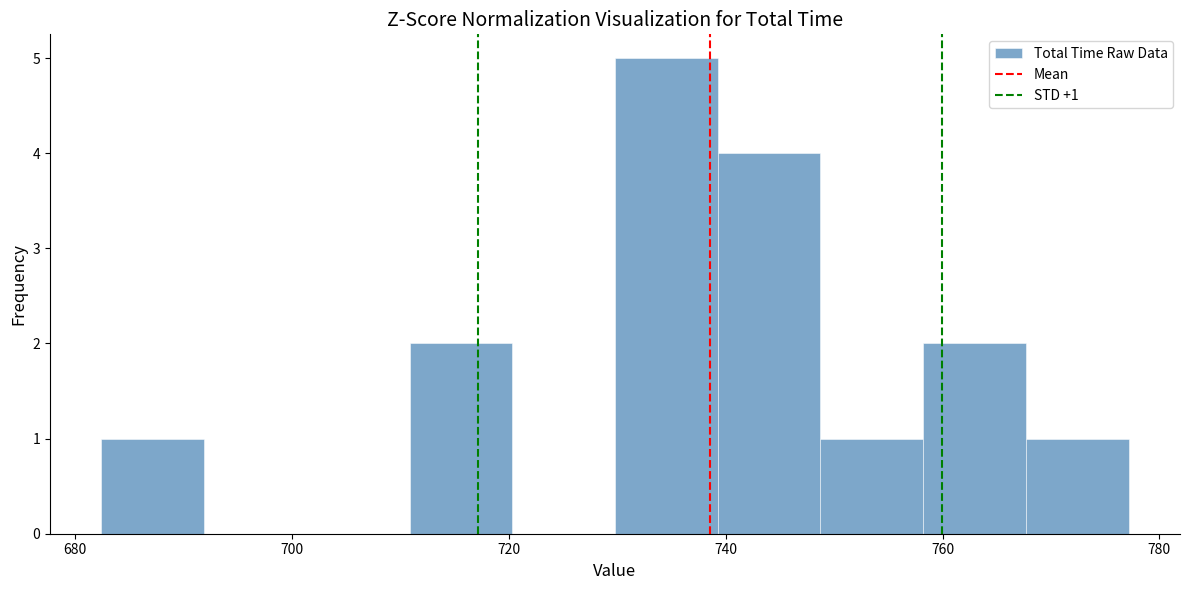

Which range on the x-axis has the tallest bar?

730 to 740